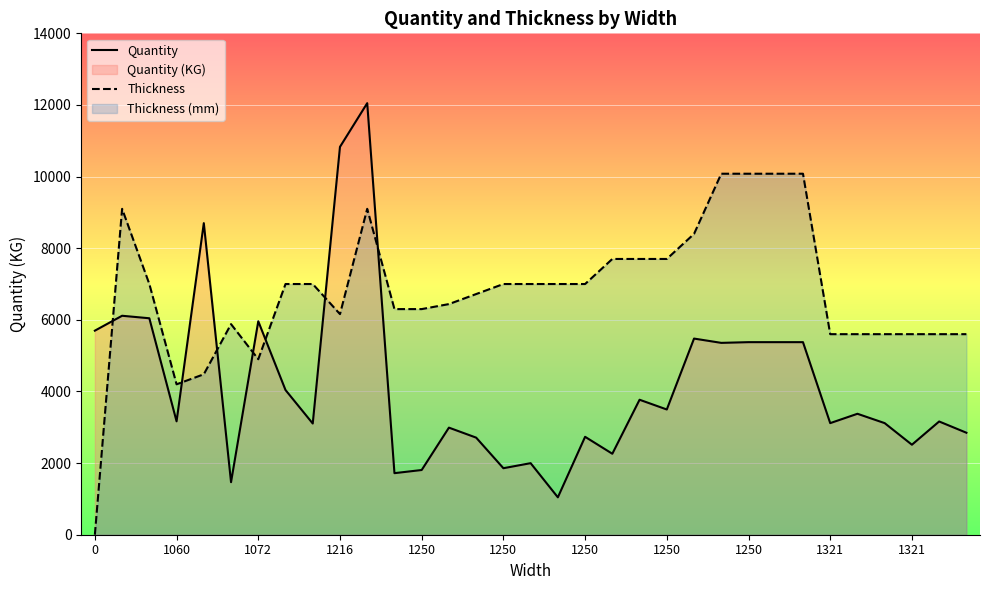

Reading left to right, what are all the values shown in this chart?

Quantity: 5698.0	6114.0	6044.0	3166.0	8700.0	1467.0	5960.0	4040.0	3105.0	10830.0	12050.0	1719.0	1807.0	2990.0	2711.0	1857.0	1998.0	1044.0	2734.0	2261.0	3769.0	3497.0	5477.0	5357.0	5377.0	5377.0	5377.0	3116.0	3377.0	3116.0	2513.0	3162.0	2848.0
Thickness: 0.0	9100.0	7000.0	4200.0	4480.0	5880.0	4900.0	7000.0	7000.0	6160.0	9100.0	6300.0	6300.0	6440.0	6720.0	7000.0	7000.0	7000.0	7000.0	7700.0	7700.0	7700.0	8400.0	10080.0	10080.0	10080.0	10080.0	5600.0	5600.0	5600.0	5600.0	5600.0	5600.0